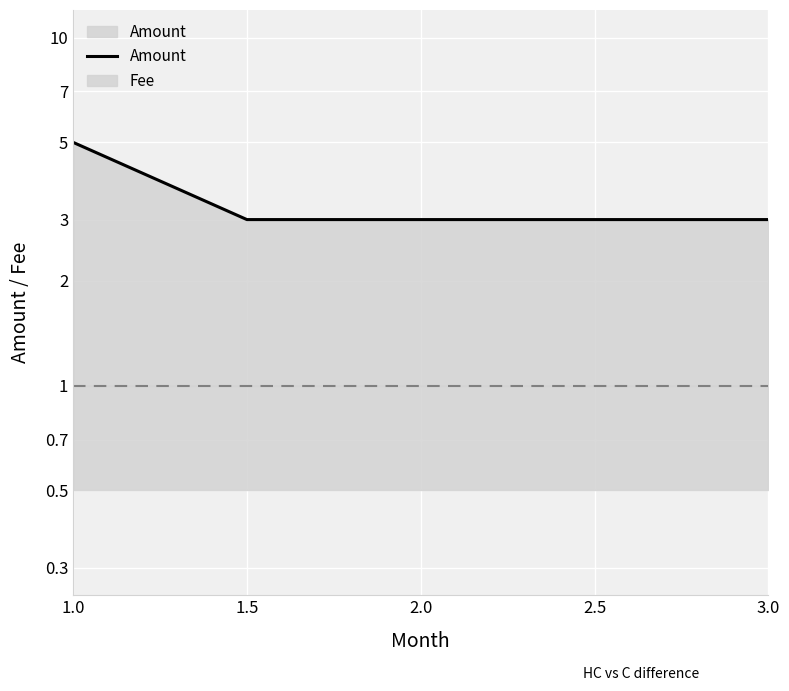

How many data points are above 3?

1